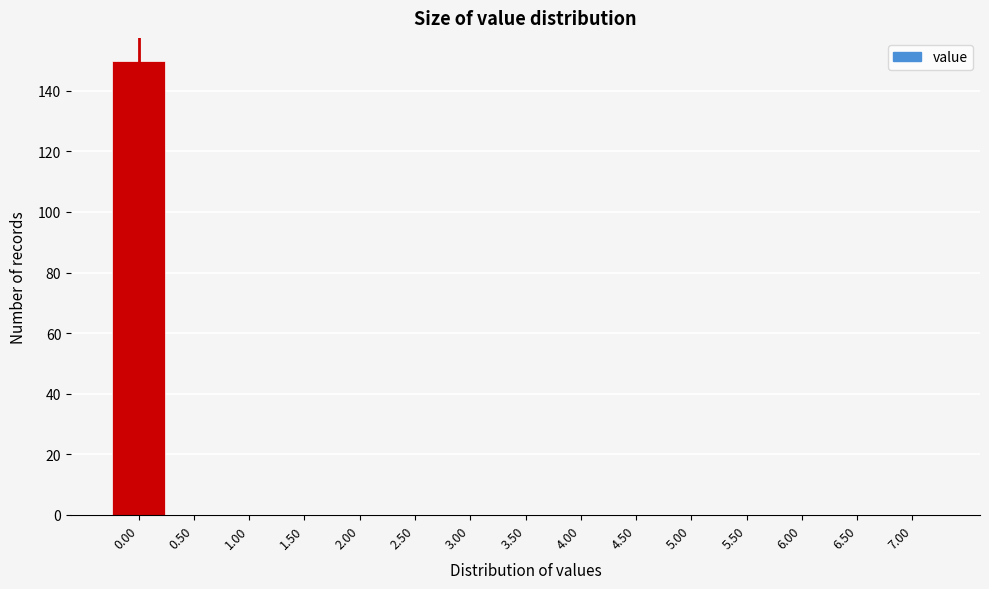

Reading left to right, transcribe this chart: for each bar, give the range it covers on the x-axis and its height. The values are not printed on the chart, so give them approximately, as read against the axis.

-0.25 to 0.25: 150
0.25 to 0.75: 0
0.75 to 1.25: 0
1.25 to 1.75: 0
1.75 to 2.25: 0
2.25 to 2.75: 0
2.75 to 3.25: 0
3.25 to 3.75: 0
3.75 to 4.25: 0
4.25 to 4.75: 0
4.75 to 5.25: 0
5.25 to 5.75: 0
5.75 to 6.25: 0
6.25 to 6.75: 0
6.75 to 7.25: 0